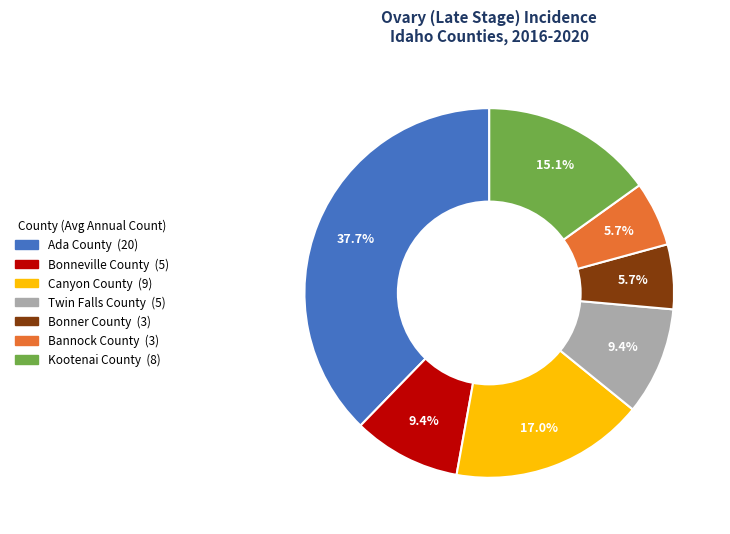

Count the number of slices in the pie.

7